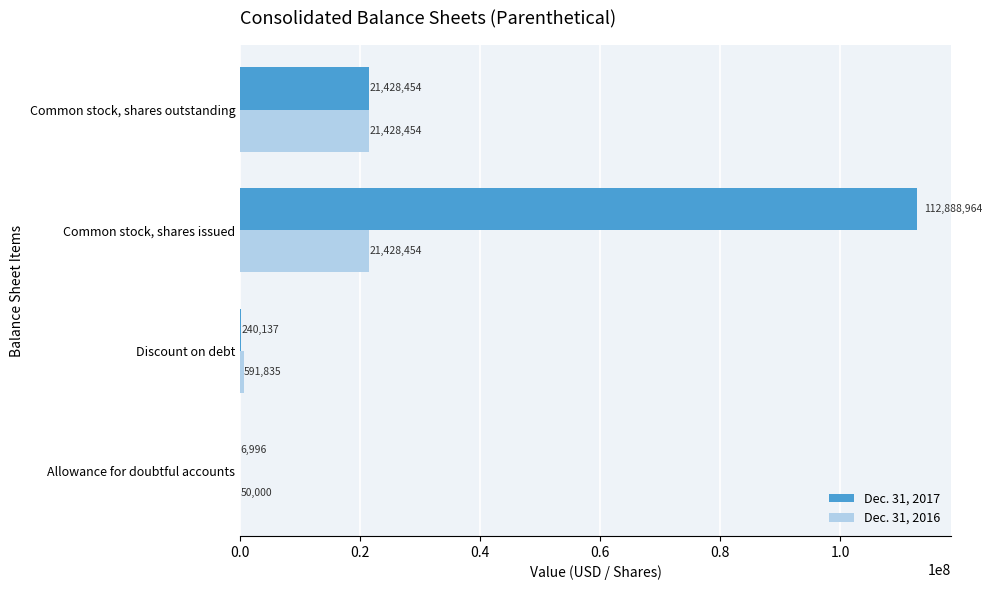

What is the approximate value of Dec. 31, 2016 at Common stock, shares issued?

21428454